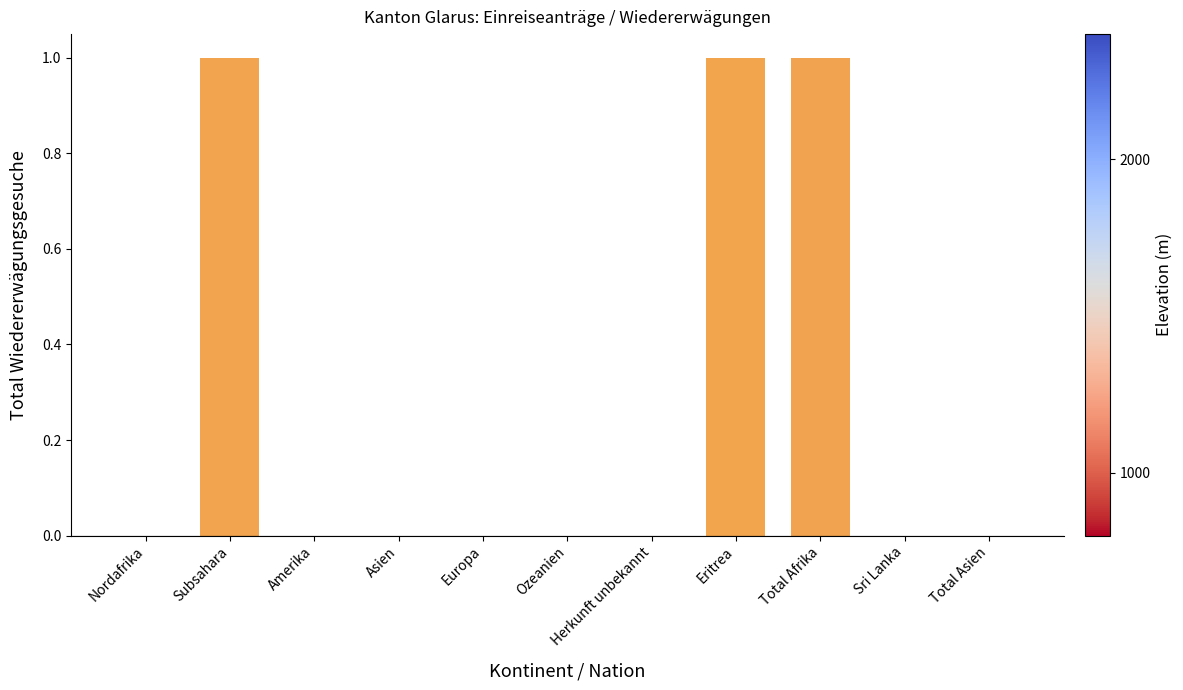

The value at Total Asien is 0. True or false?

True